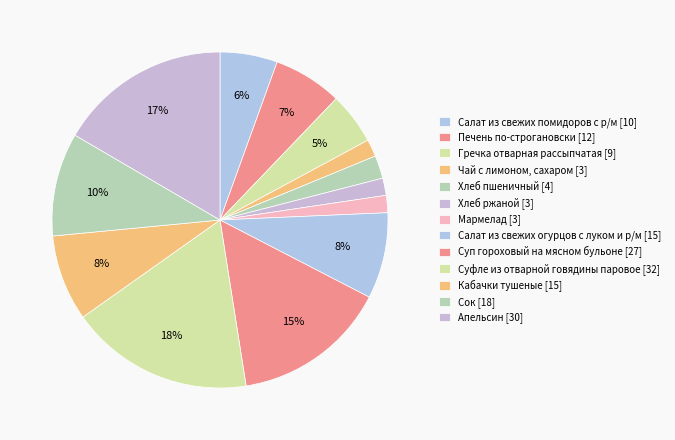

How many slices are in this pie chart?

13